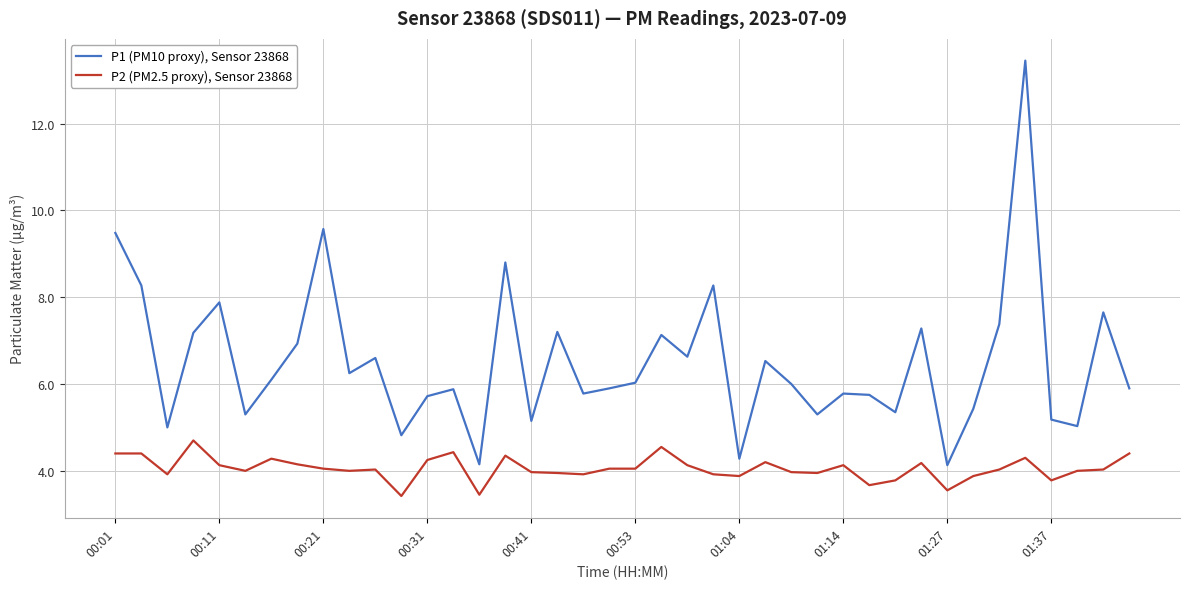

Which series has the largest range (max minus min)?

P1 (PM10 proxy), Sensor 23868